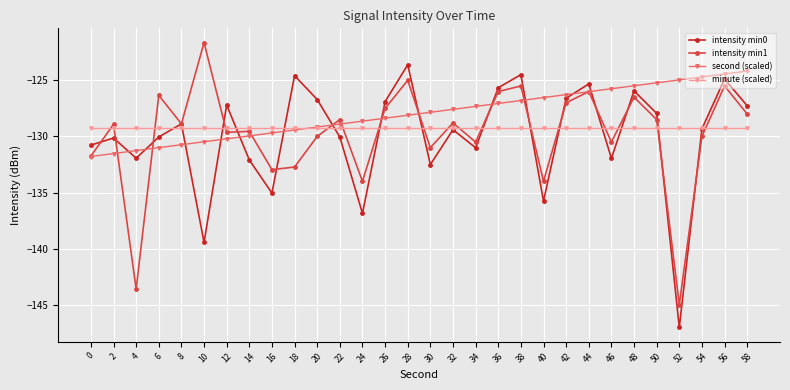

What is the maximum value shown in the chart?

-121.6